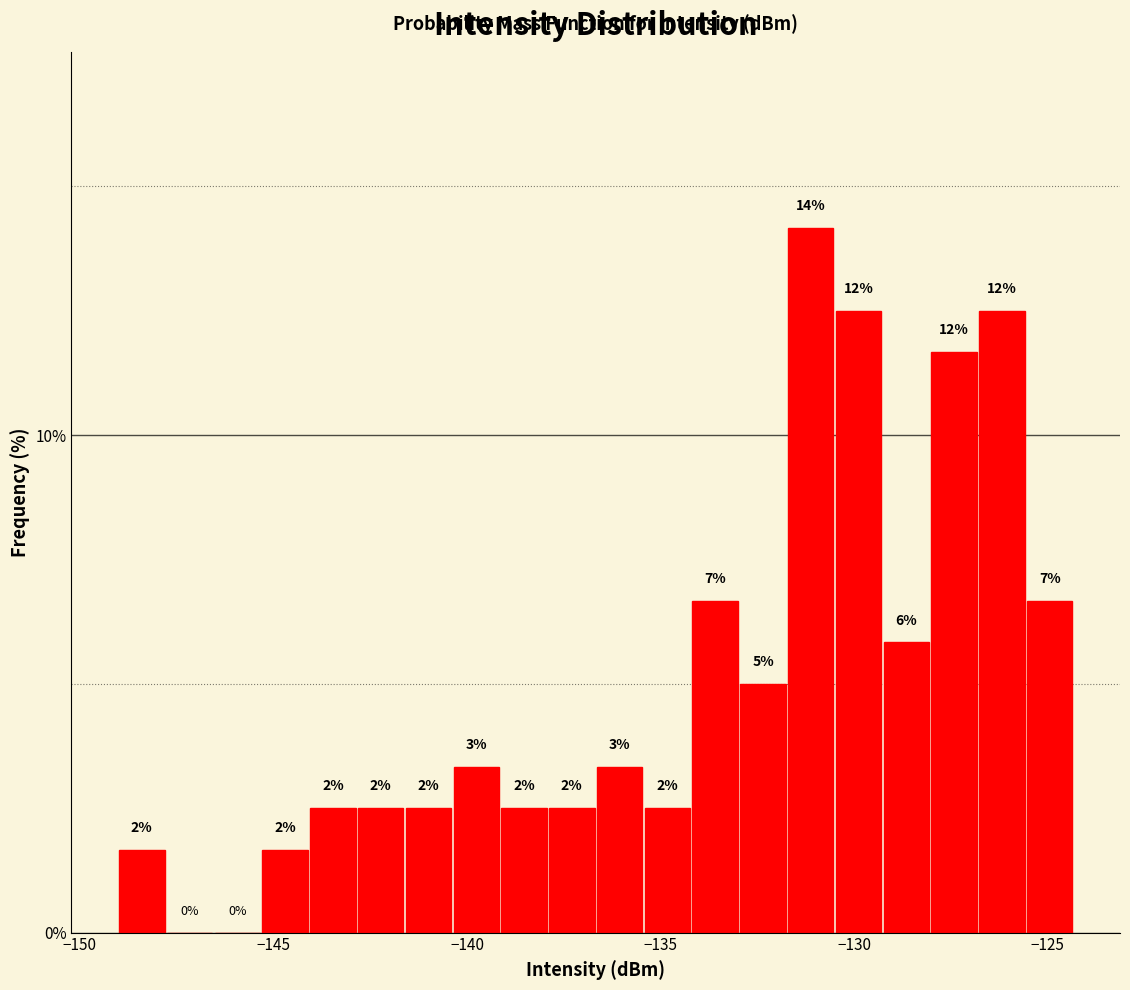

Around what value on the x-axis is the tallest bar? Give the approximate position of its centre, as read against the axis.

-131.0